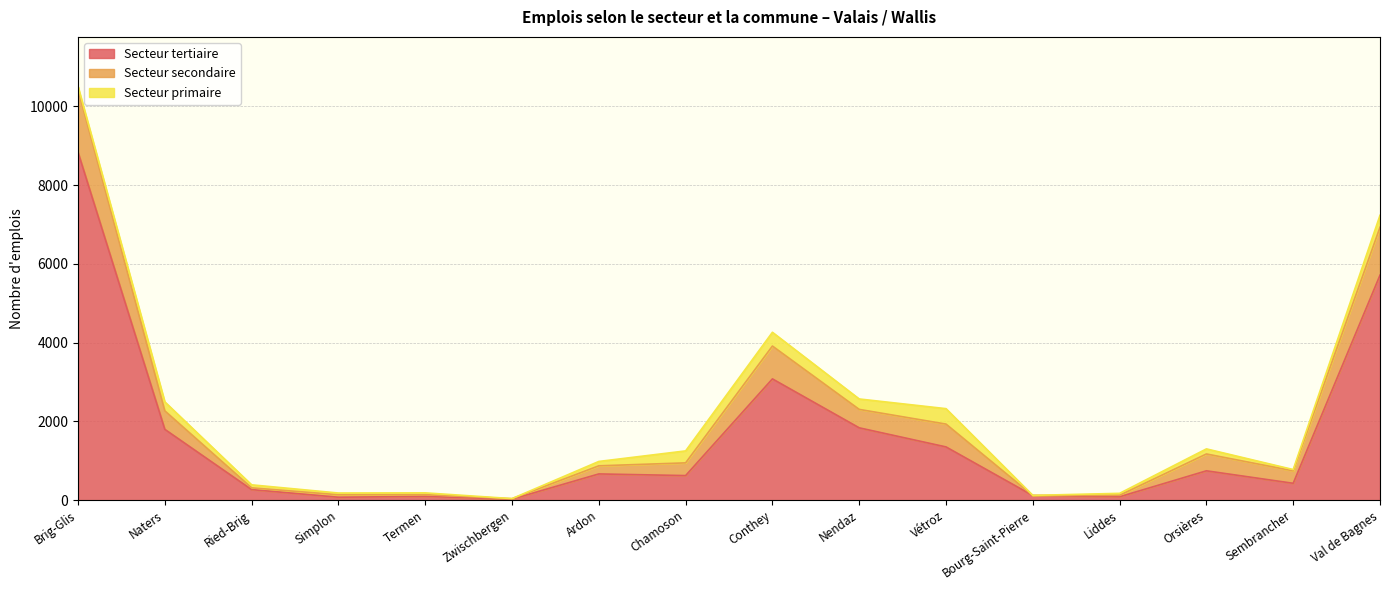

What is the total value across all series at Nendaz?

2571